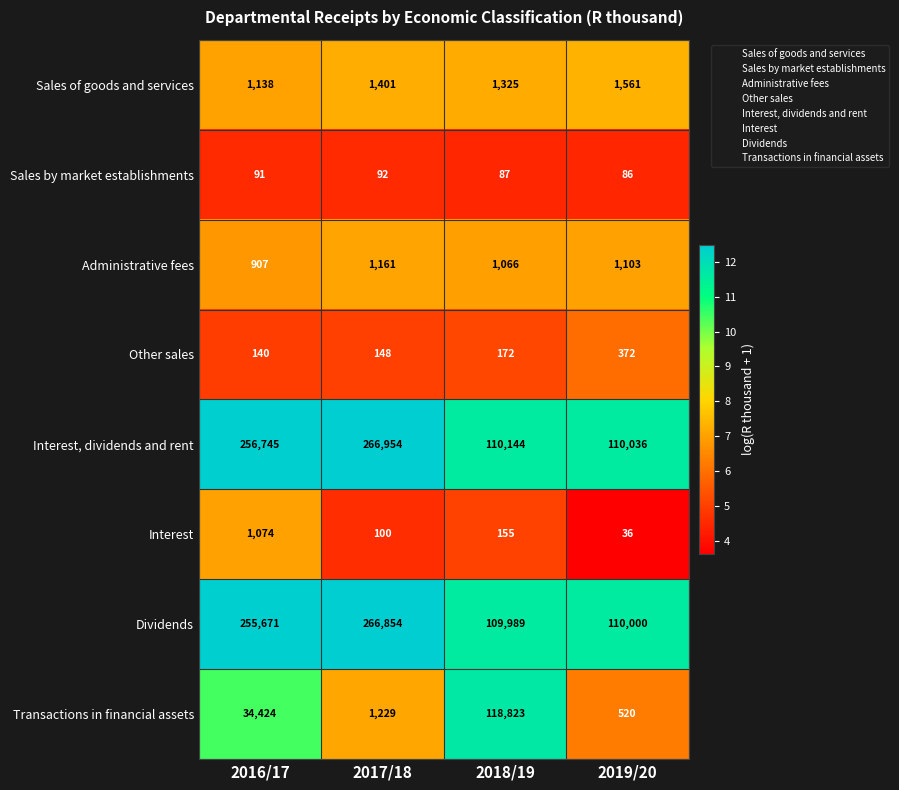

What is the smallest value displayed?

36